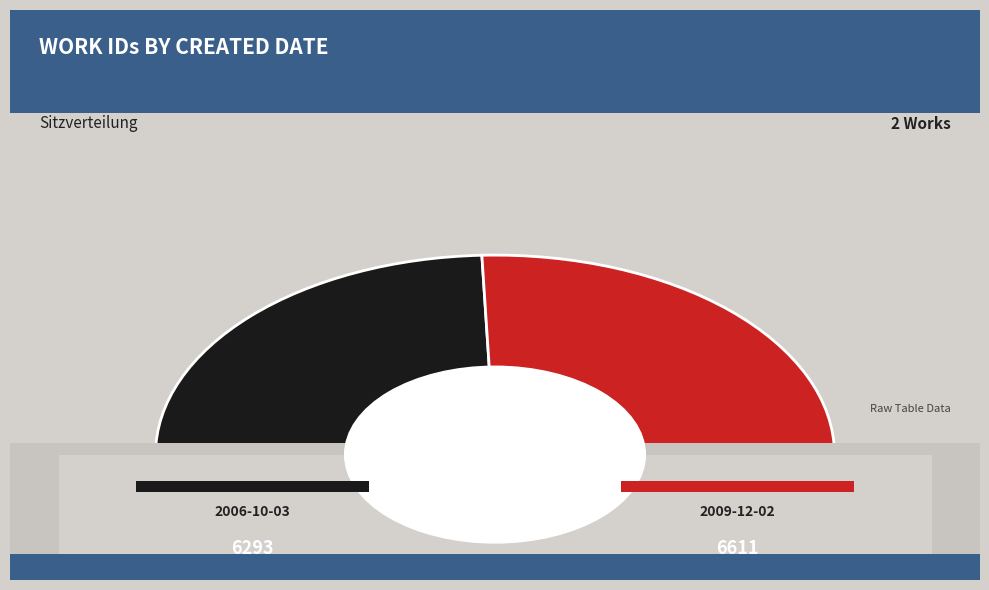

What is the change in value from 2006-10-03 to 2009-12-02?

+318